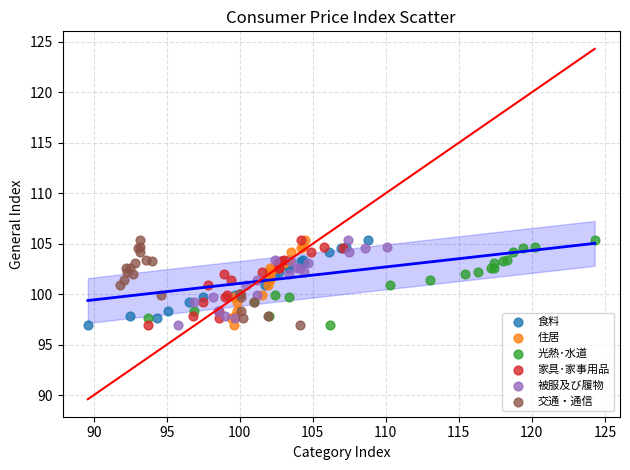

What are all the series names shown in the legend?

食料, 住居, 光熱･水道, 家具･家事用品, 被服及び履物, 交通・通信